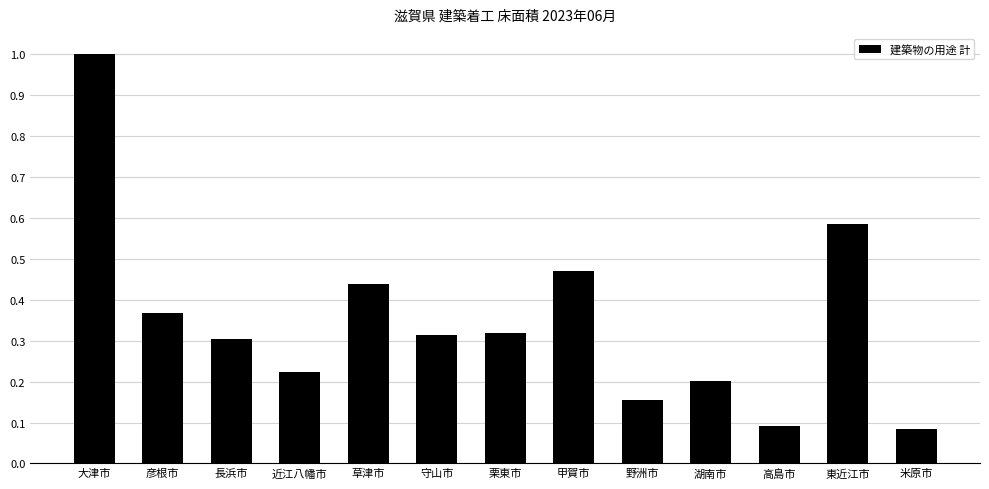

Count the number of data series in this chart.

1